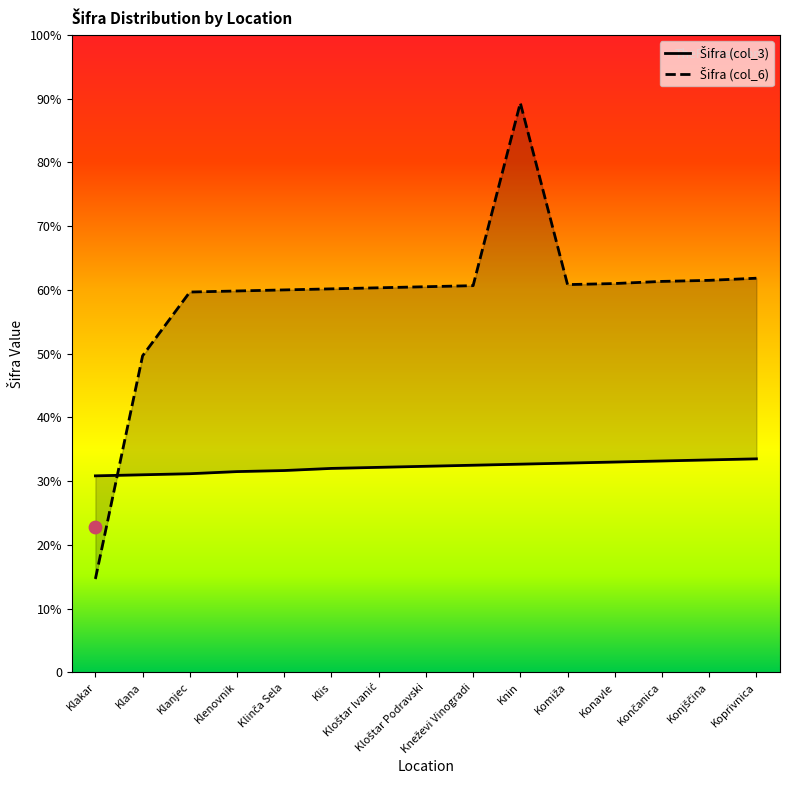

What are all the series names shown in the legend?

Šifra (col_3), Šifra (col_6)